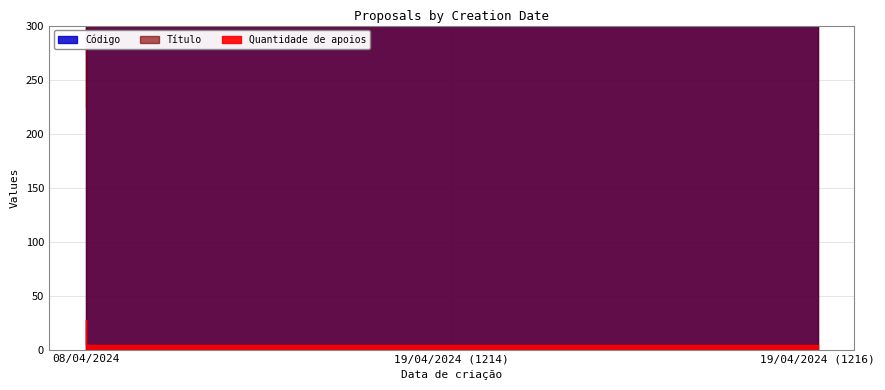

Reading left to right, extract all data points from this chart.

Quantidade de apoios: 08/04/2024=27	19/04/2024 (1214)=4	19/04/2024 (1216)=4
Código: 08/04/2024=225	19/04/2024 (1214)=1214	19/04/2024 (1216)=1216
Título: 08/04/2024=225	19/04/2024 (1214)=1214	19/04/2024 (1216)=1216